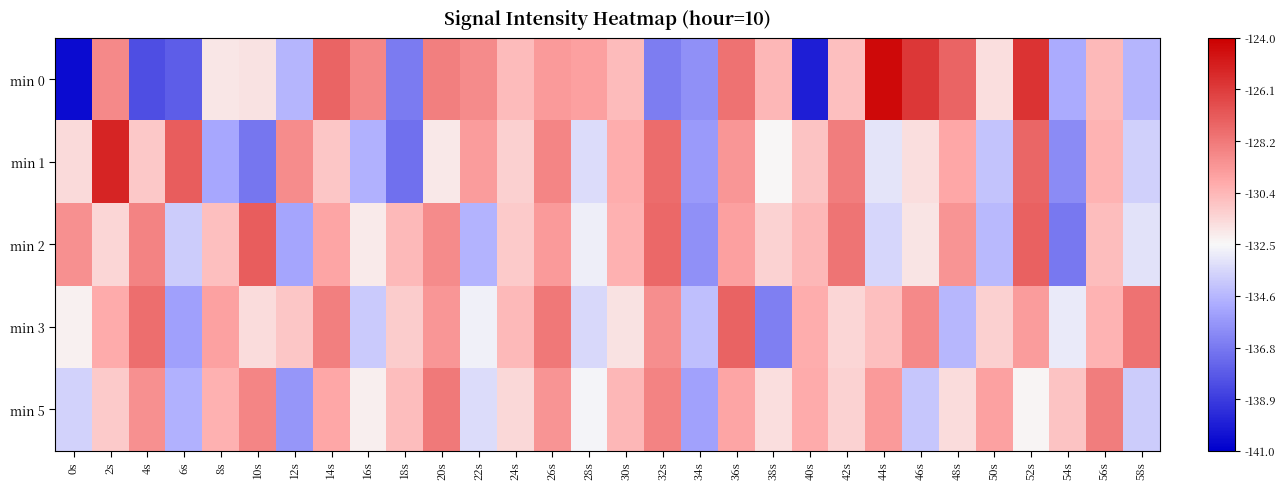

The value of min 3 at 6s is -76.5. True or false?

False